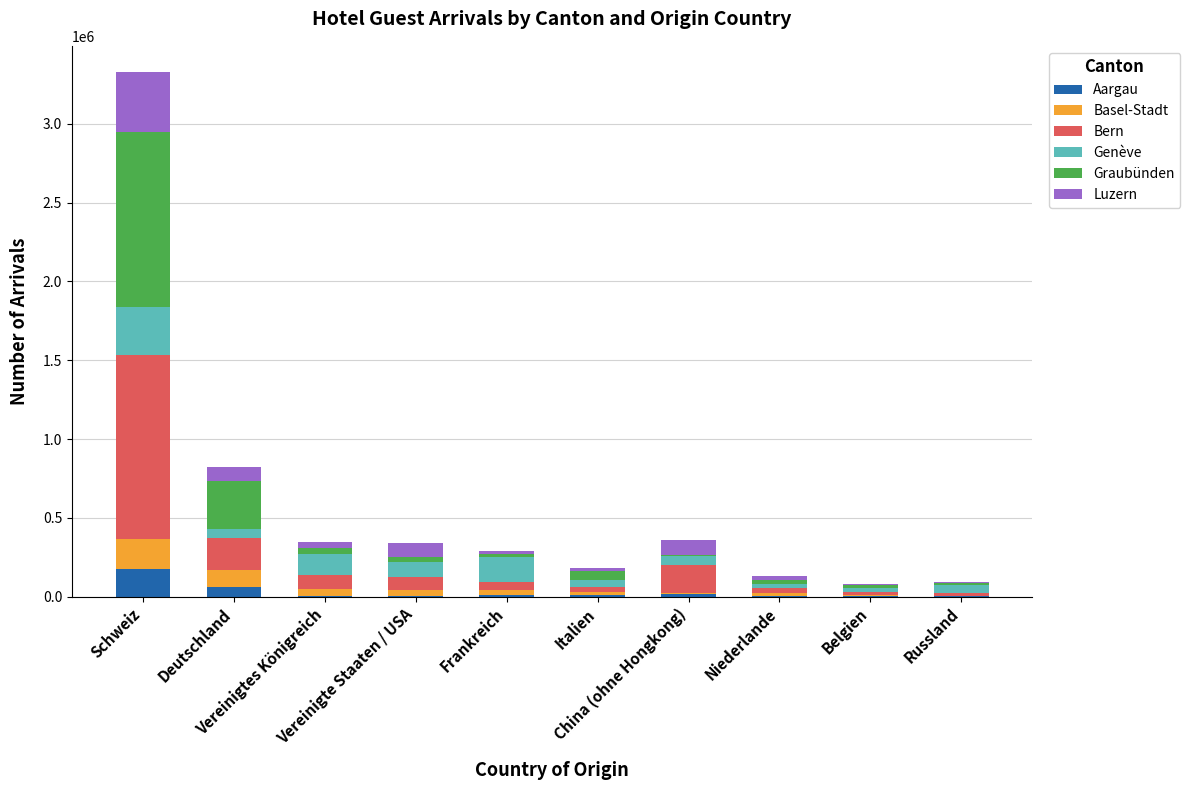

What is the maximum value for Aargau?

172383